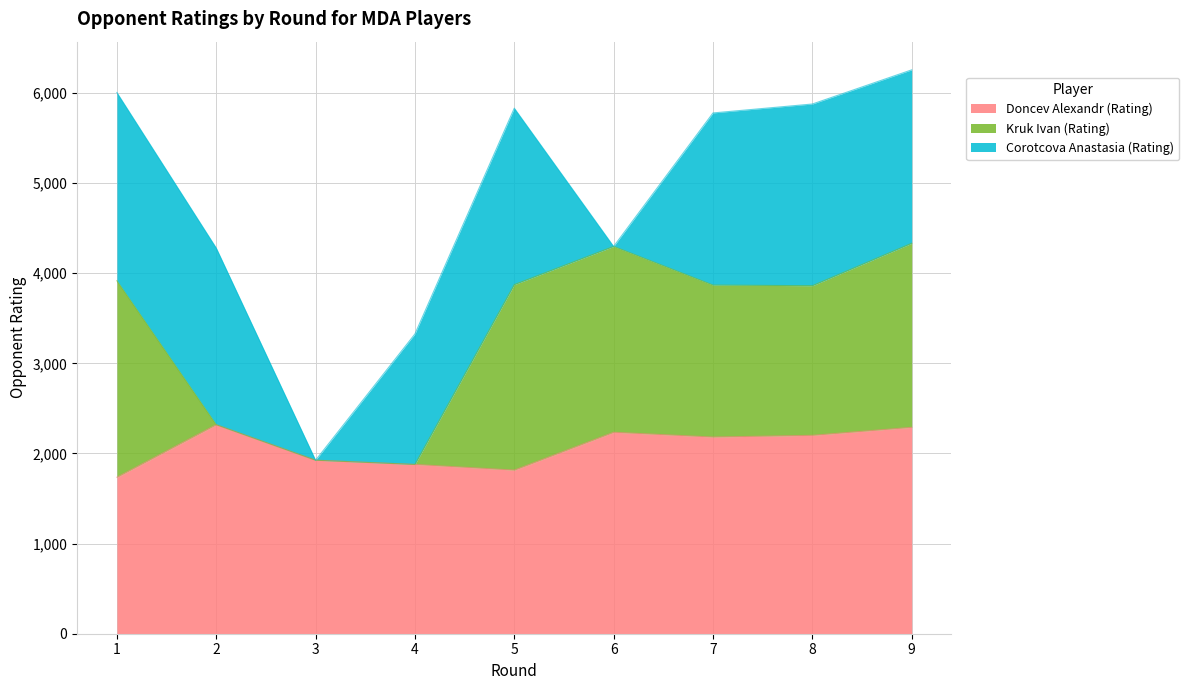

What is the sum of the Corotcova Anastasia (Rating) values at 3 and 4?

1448